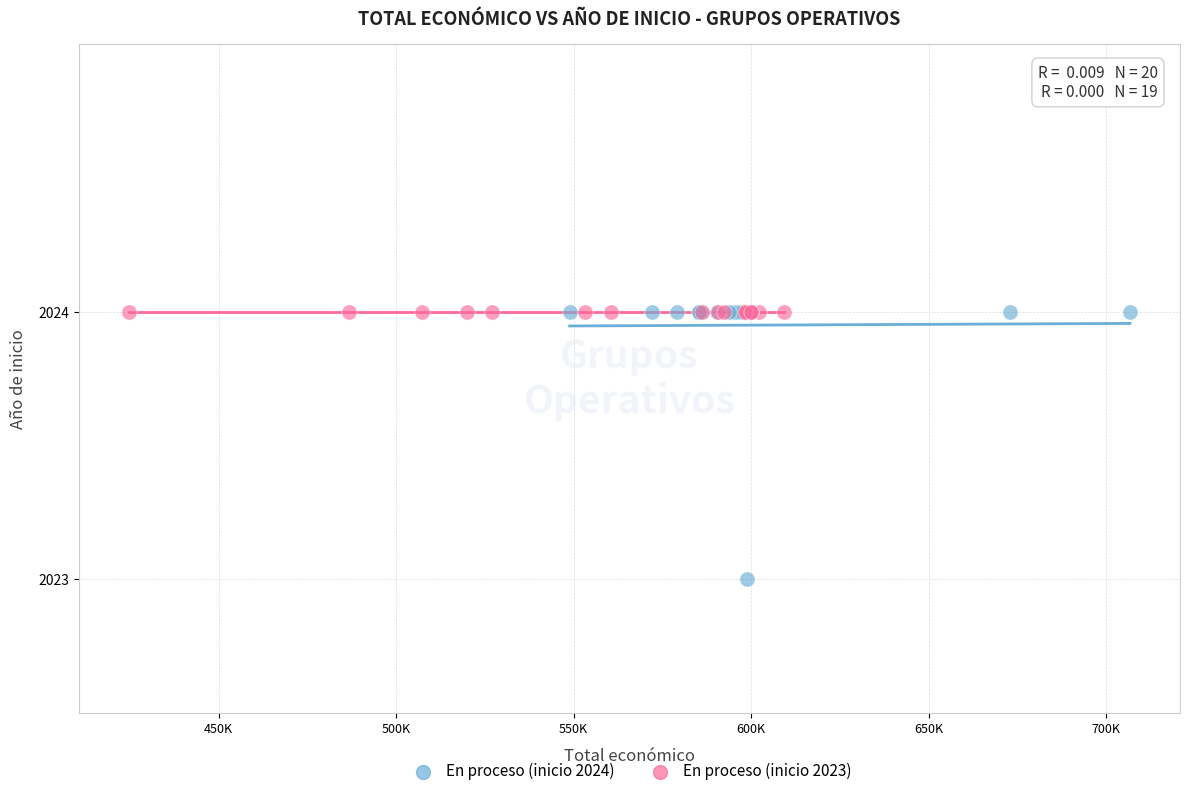

Which series reaches the minimum Y coordinate?

En proceso (inicio 2024)